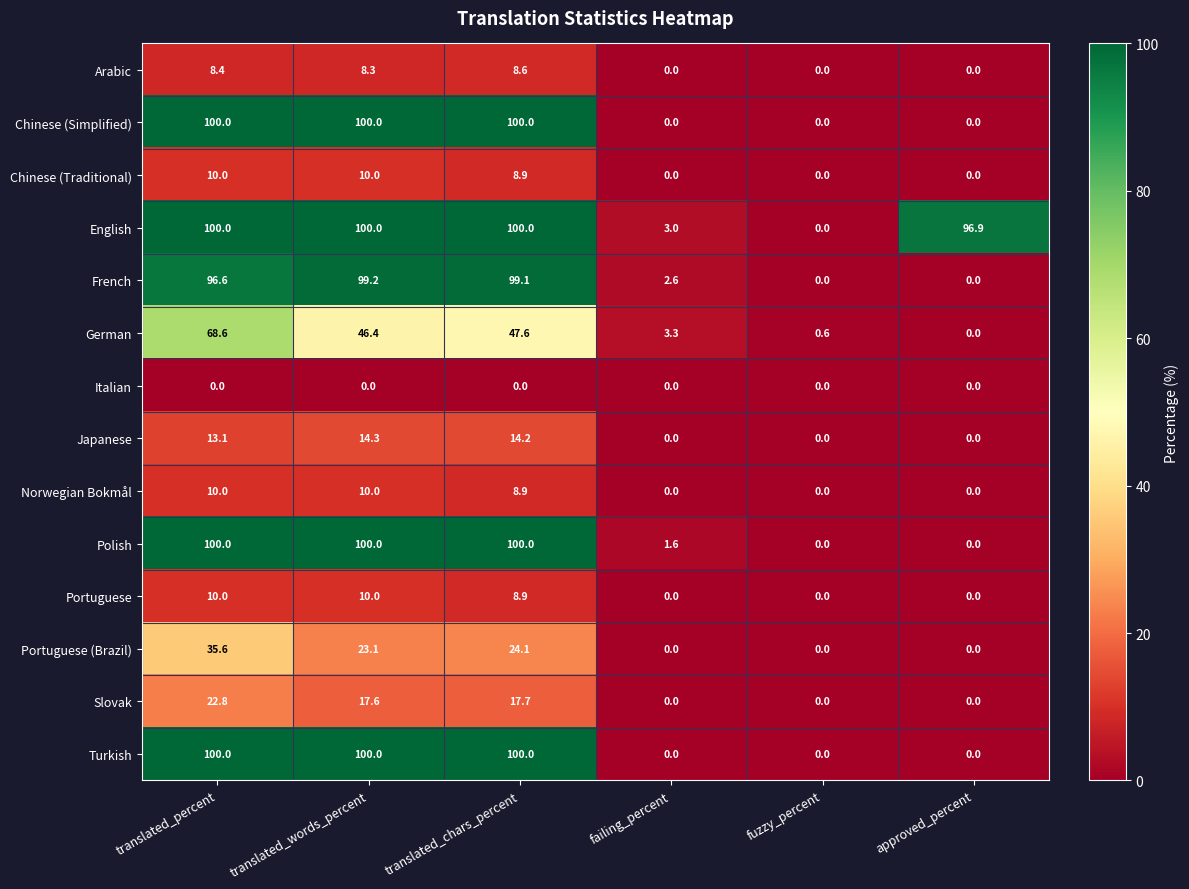

Where is Chinese (Traditional) nearest to the value 5?

translated_chars_percent